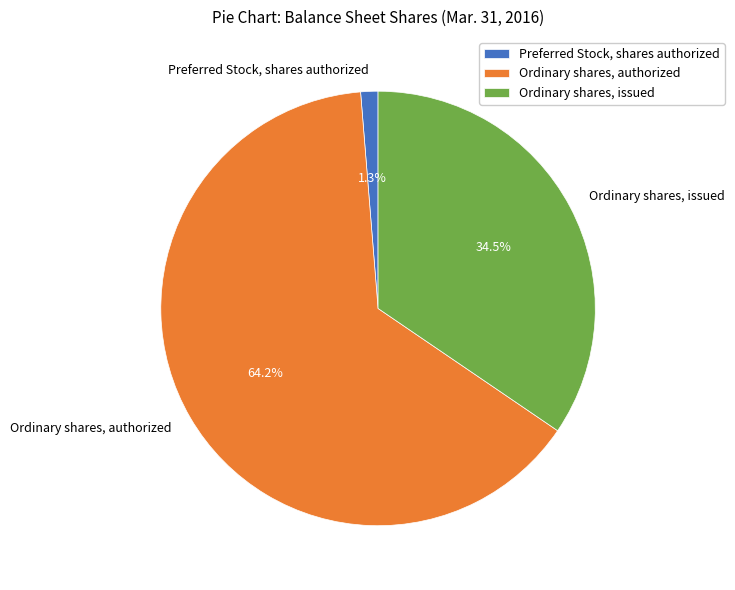

To the nearest percent, what percentage of the pie is Preferred Stock, shares authorized?

1%